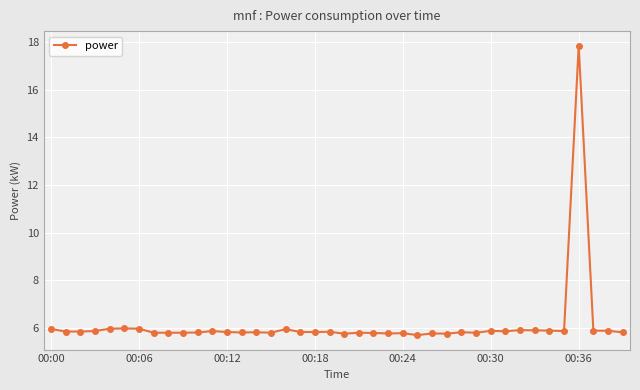

What is the value of the 24th point from the left?

5.8